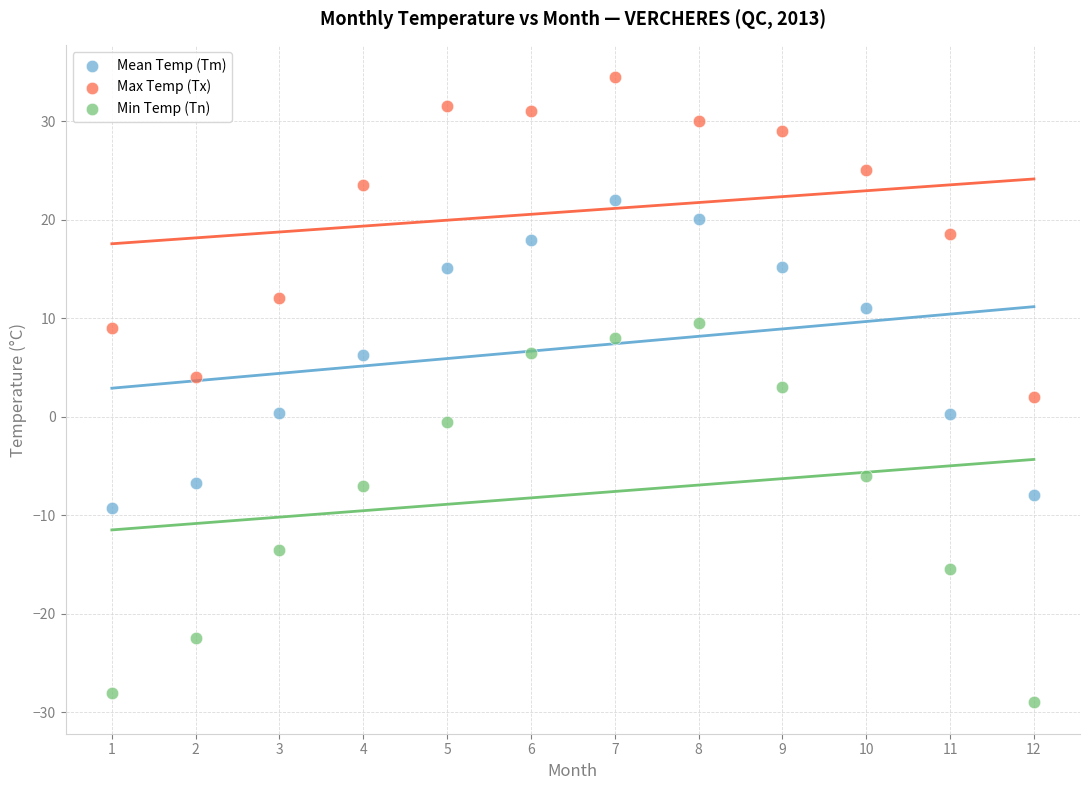

Which series contains the highest Y value?

Max Temp (Tx)